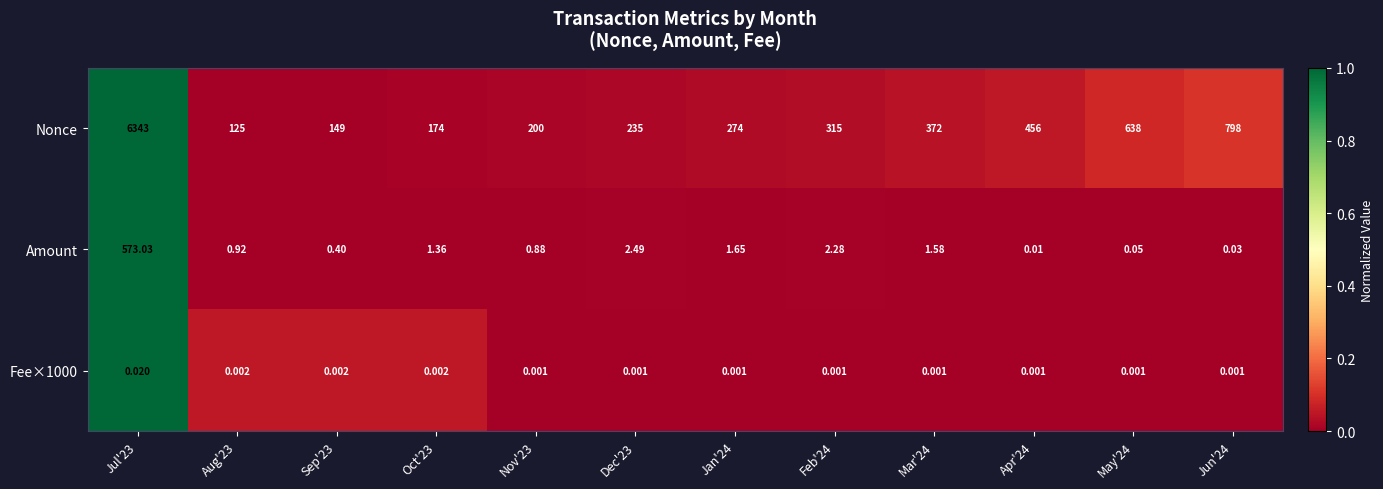

Between Jul'23 and Dec'23, which series saw the biggest shift?

Nonce